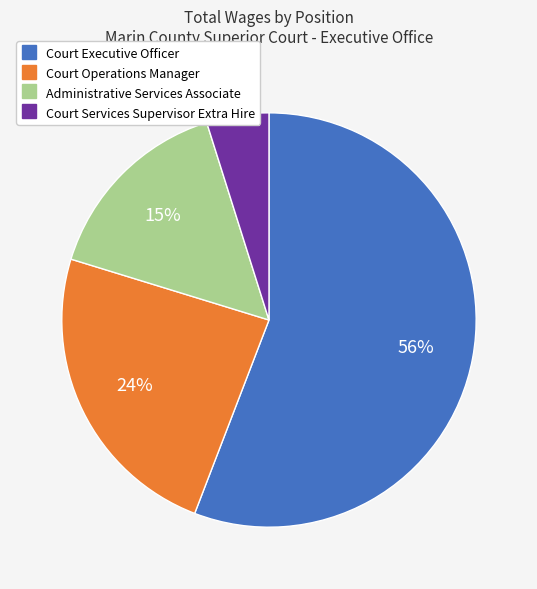

To the nearest percent, what is the average slice percentage?

25%